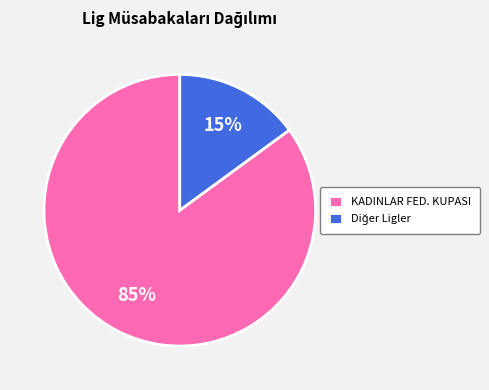

Is there any slice that represents more than half of the pie?

Yes